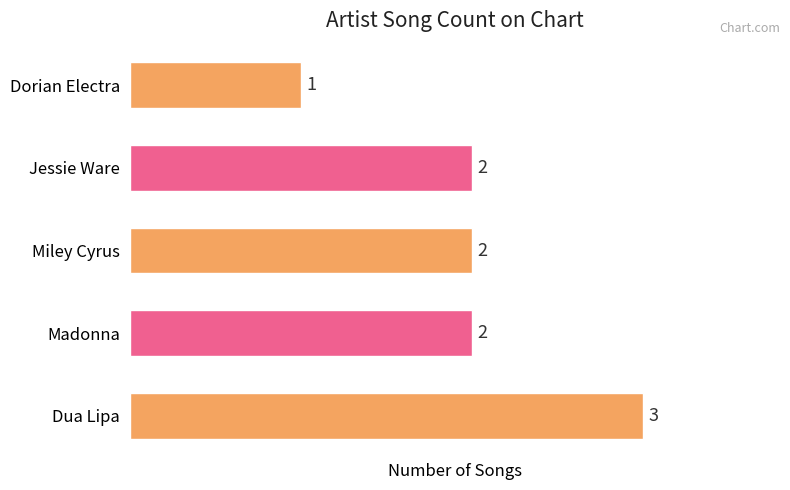

Count the values in the range 2 to 3.

4